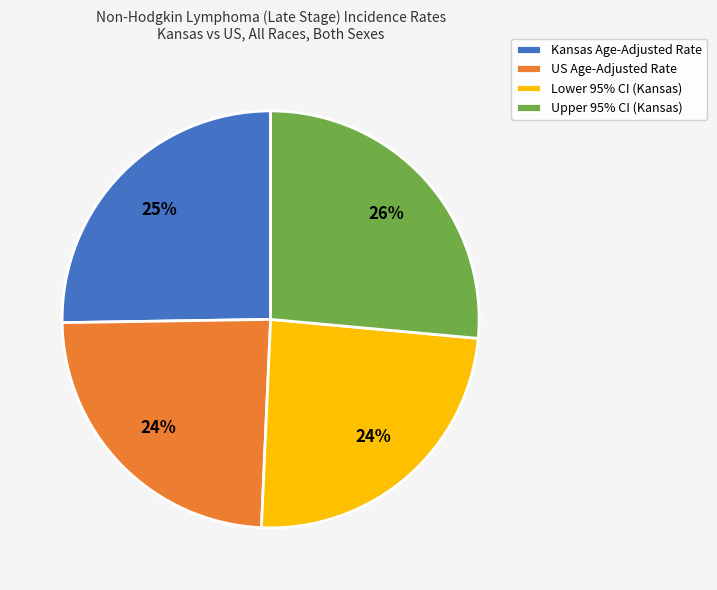

Count the number of slices in the pie.

4